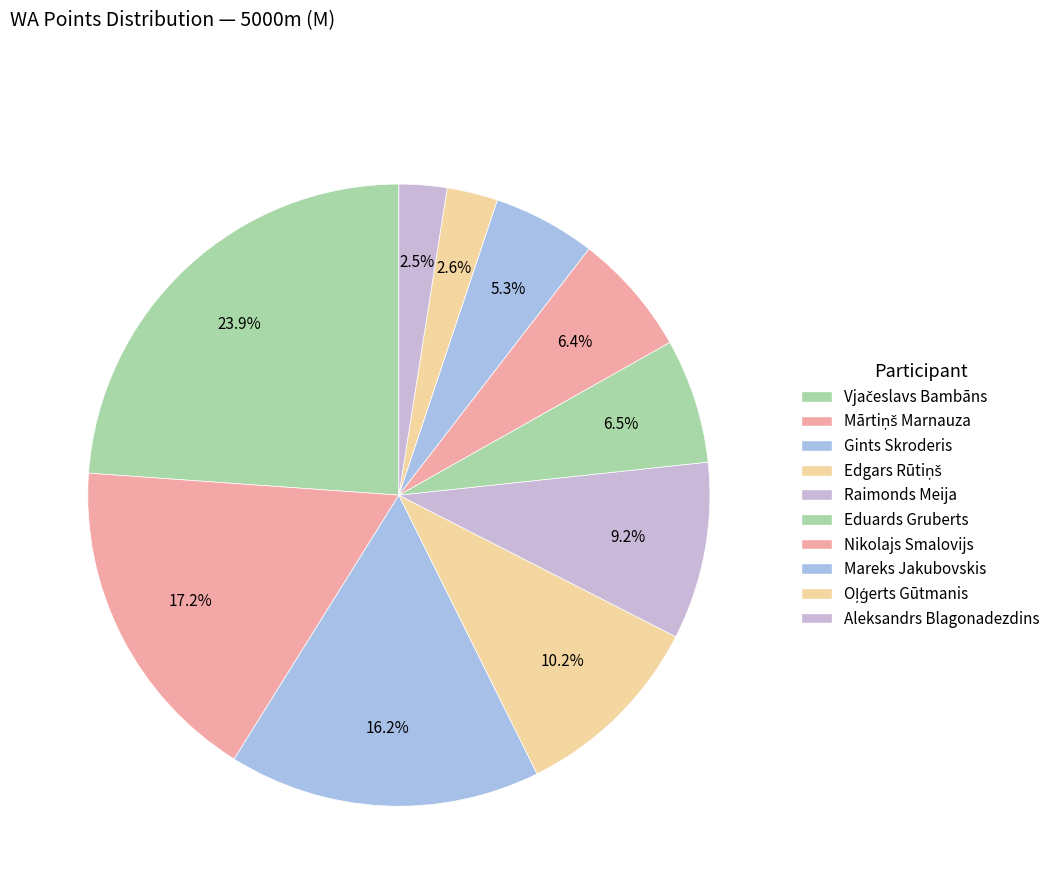

What percentage is the Vjačeslavs Bambāns slice, to the nearest percent?

24%